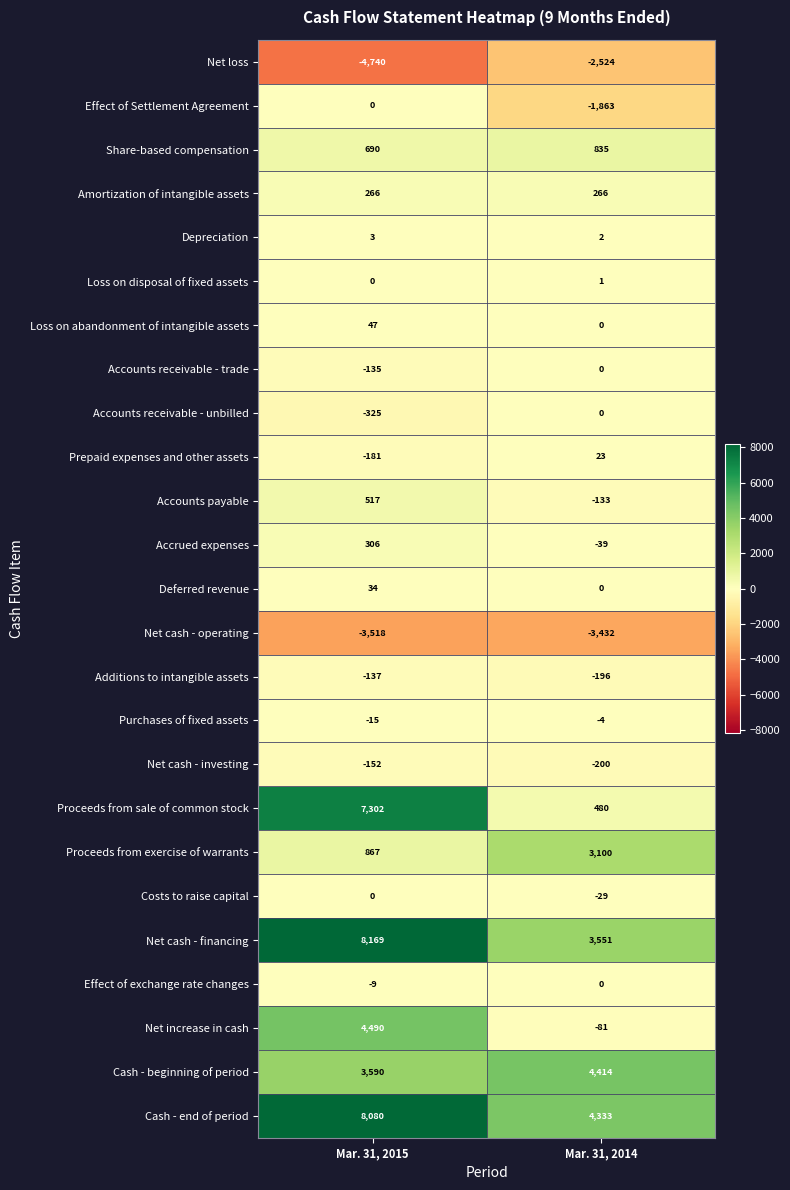

The value of Share-based compensation at Mar. 31, 2015 is 1167. True or false?

False